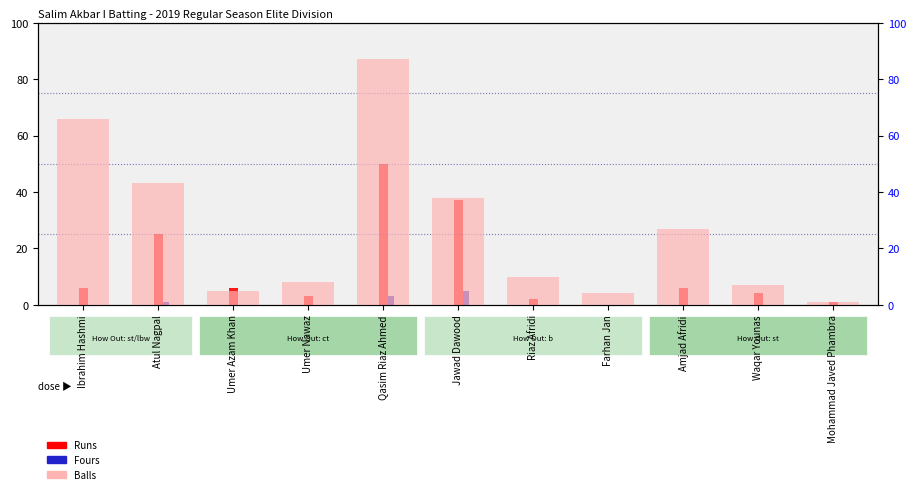

What is the difference between the highest and lowest values at Atul Nagpal?

42